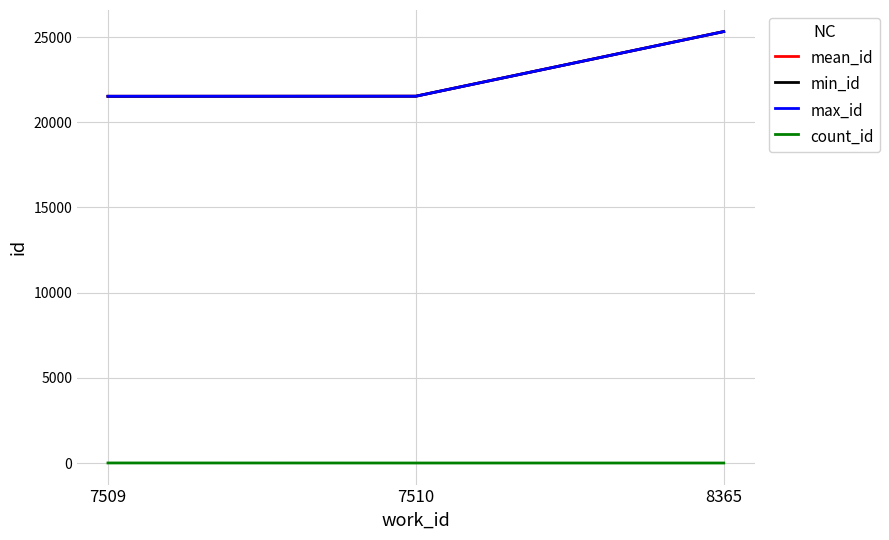

Is the value of max_id at 8365 greater than the value of min_id at 7510?

Yes